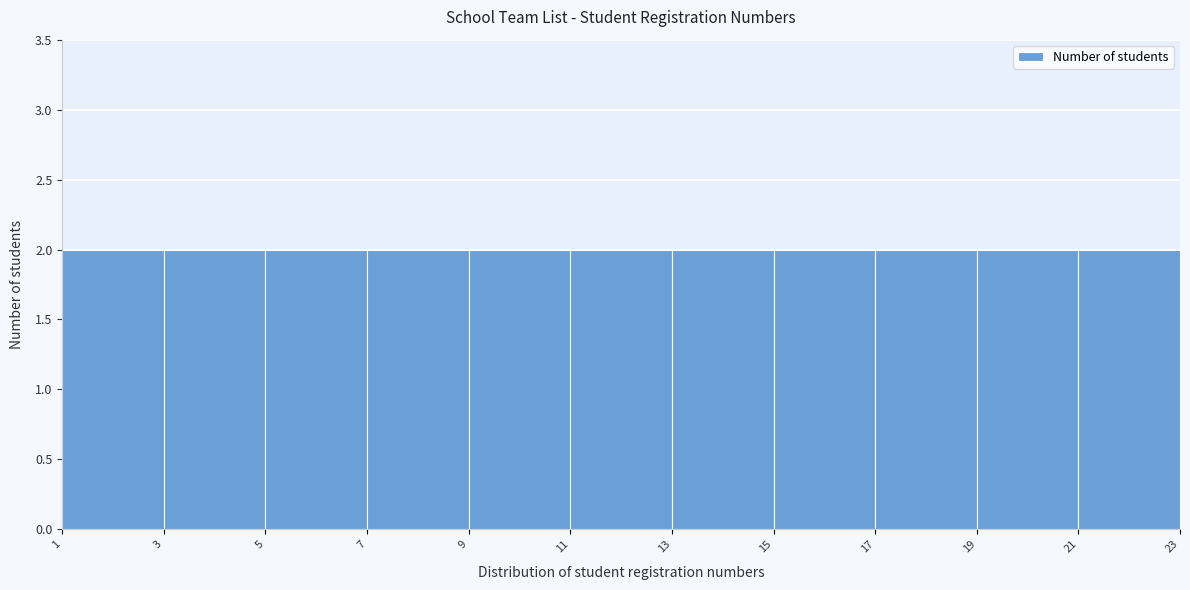

Reading left to right, transcribe this chart: for each bar, give the range it covers on the x-axis and its height. The values are not printed on the chart, so give them approximately, as read against the axis.

1 to 3: 2
3 to 5: 2
5 to 7: 2
7 to 9: 2
9 to 11: 2
11 to 13: 2
13 to 15: 2
15 to 17: 2
17 to 19: 2
19 to 21: 2
21 to 23: 2